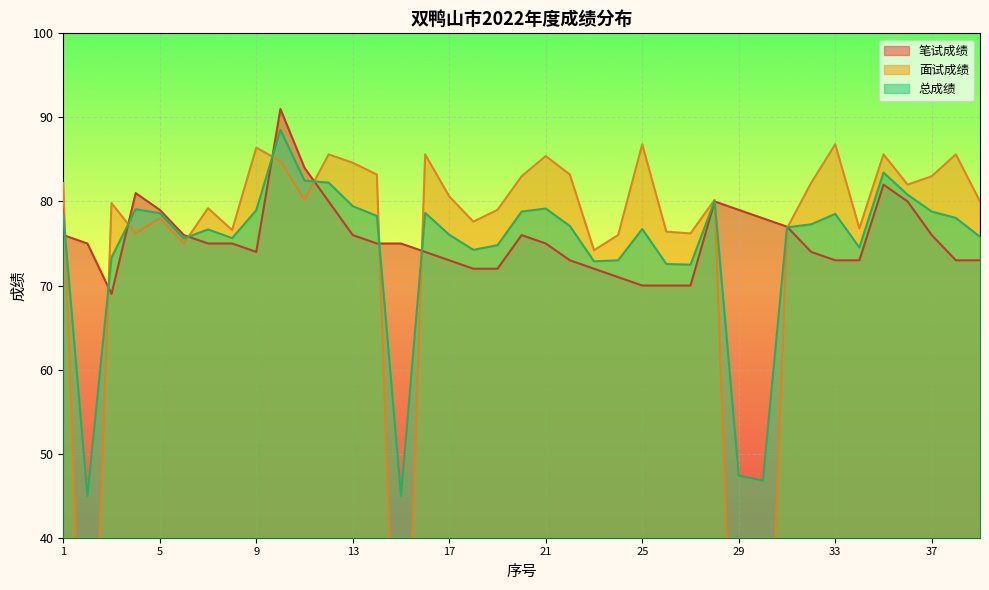

Read the 面试成绩 value at 16.

85.6